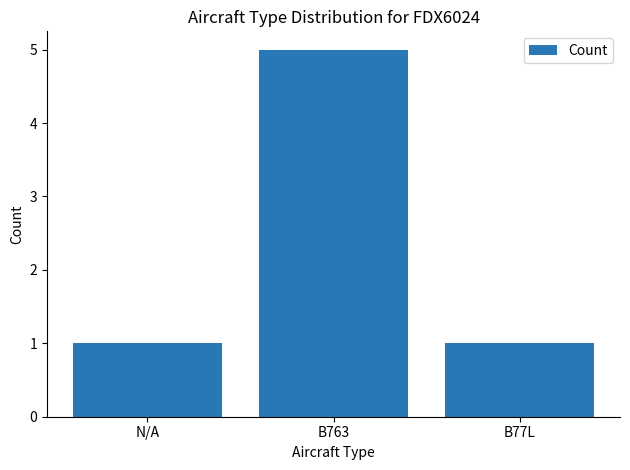

What is the greatest value displayed?

5